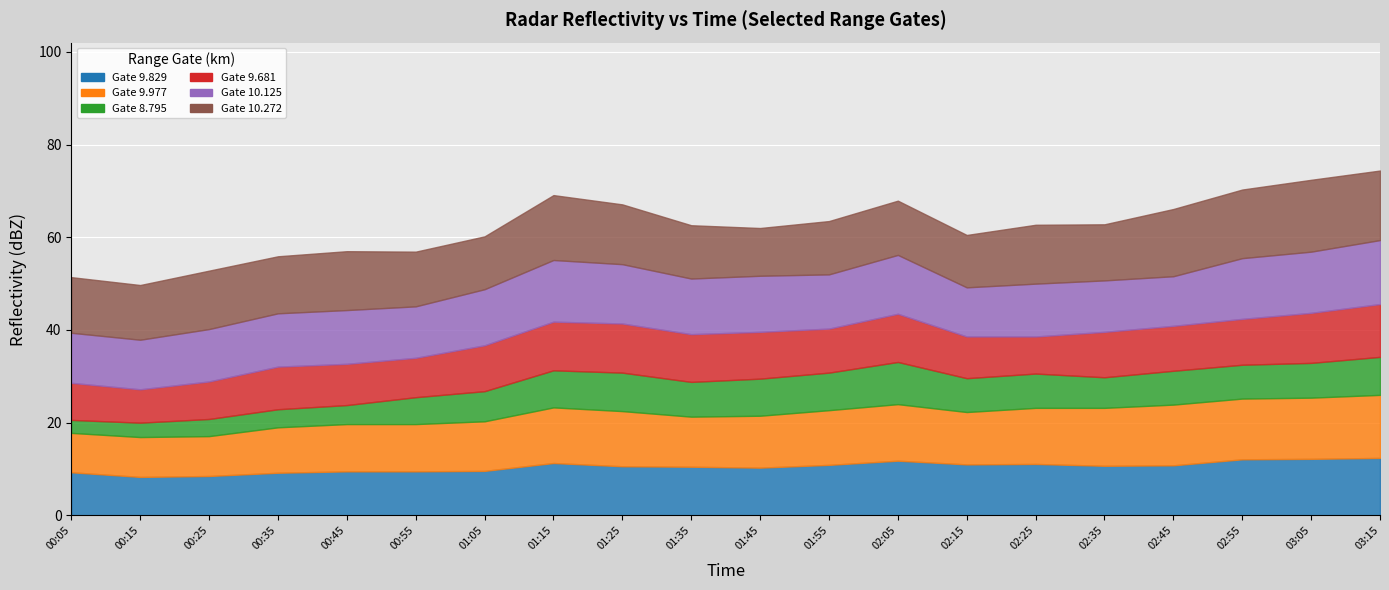

What is the difference between the highest and lowest values at 2009/08/04 02:15?

4.0